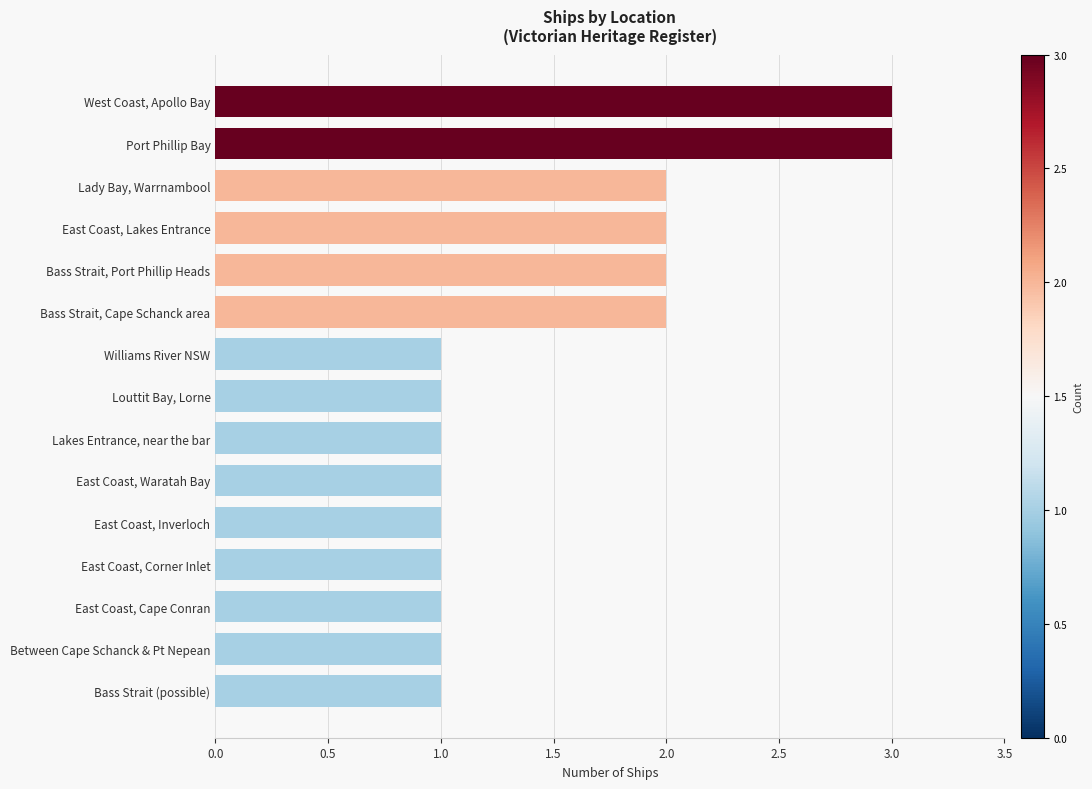

Is it true that the value at East Coast, Lakes Entrance is 1?

False